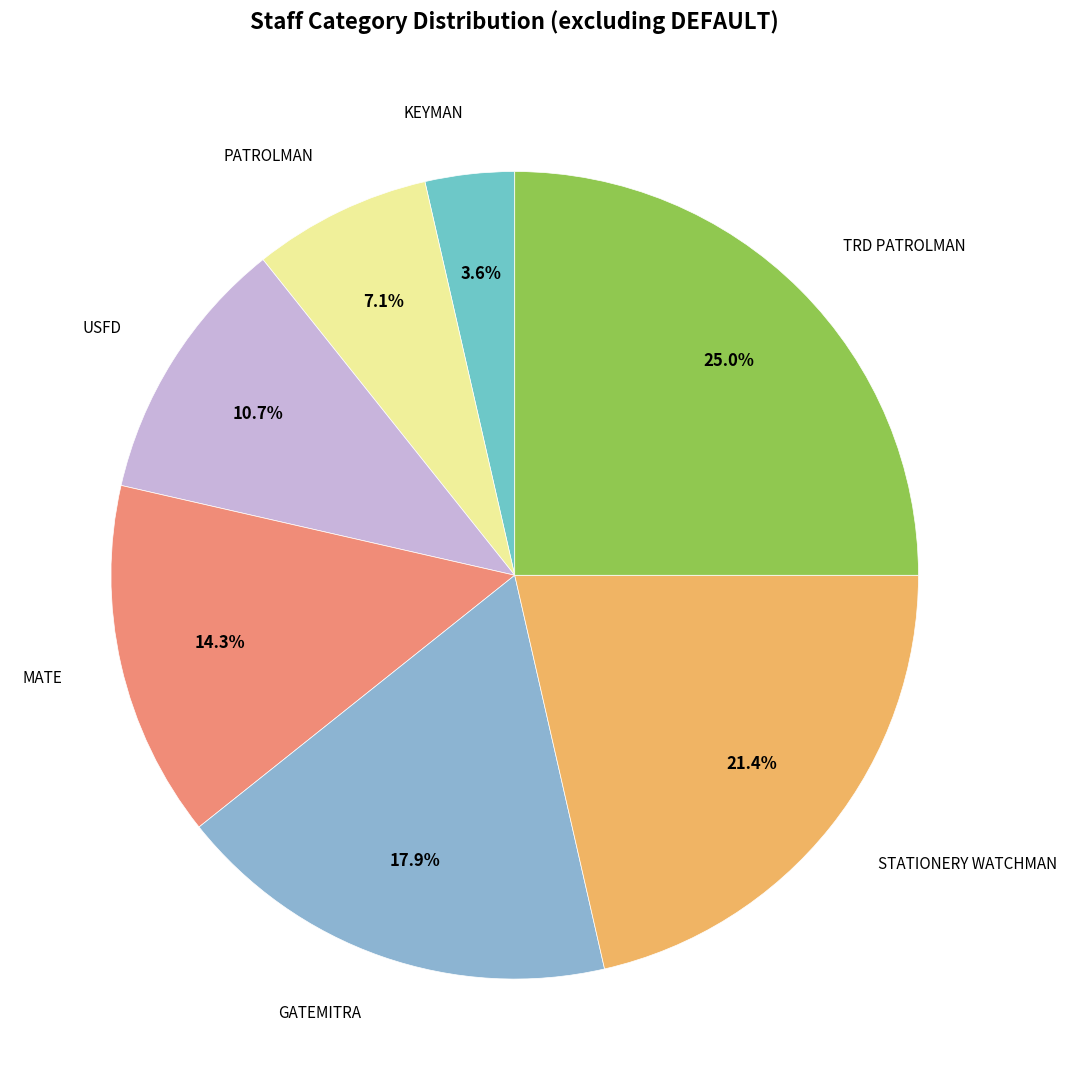

How many slices are in this pie chart?

7